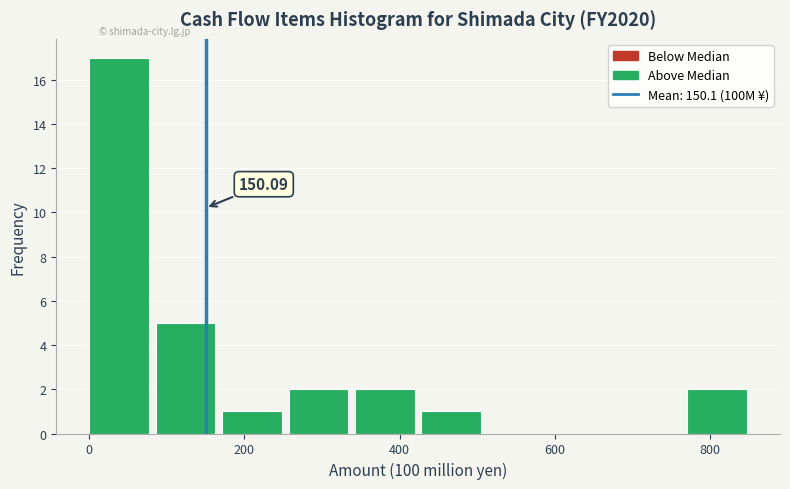

Which range on the x-axis has the tallest bar?

0 to 80